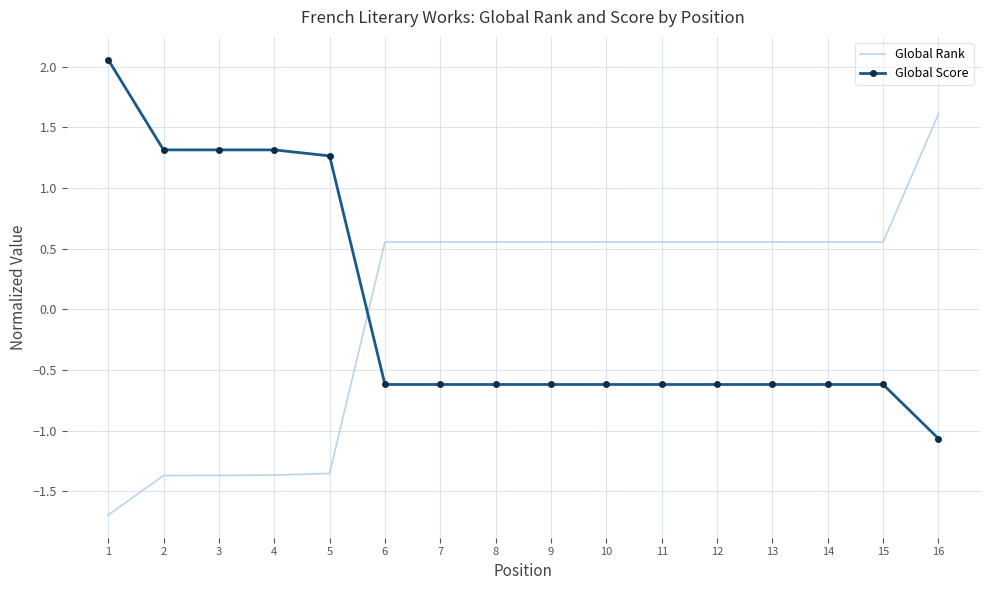

What are all the series names shown in the legend?

Global Rank, Global Score